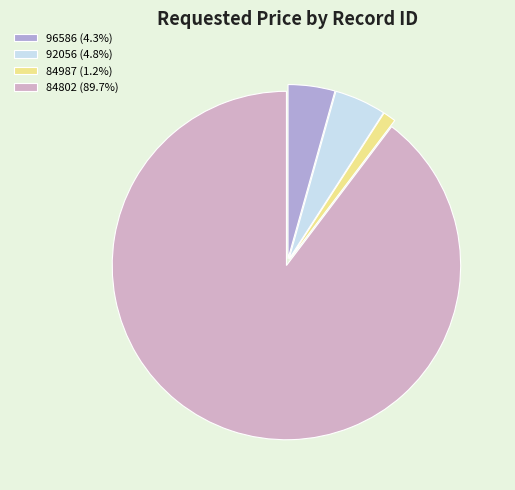

Which slice represents more than half of the pie?

84802